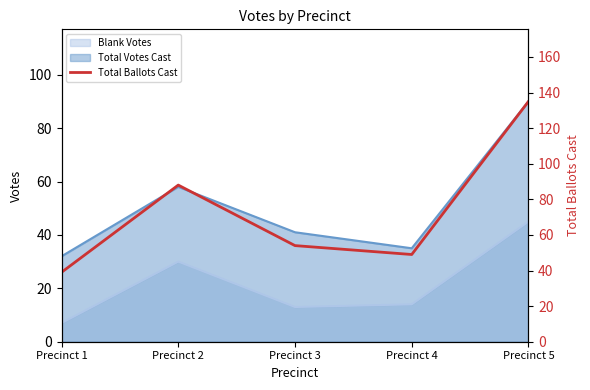

What is the difference between the values at Precinct 4 and Precinct 1?

10